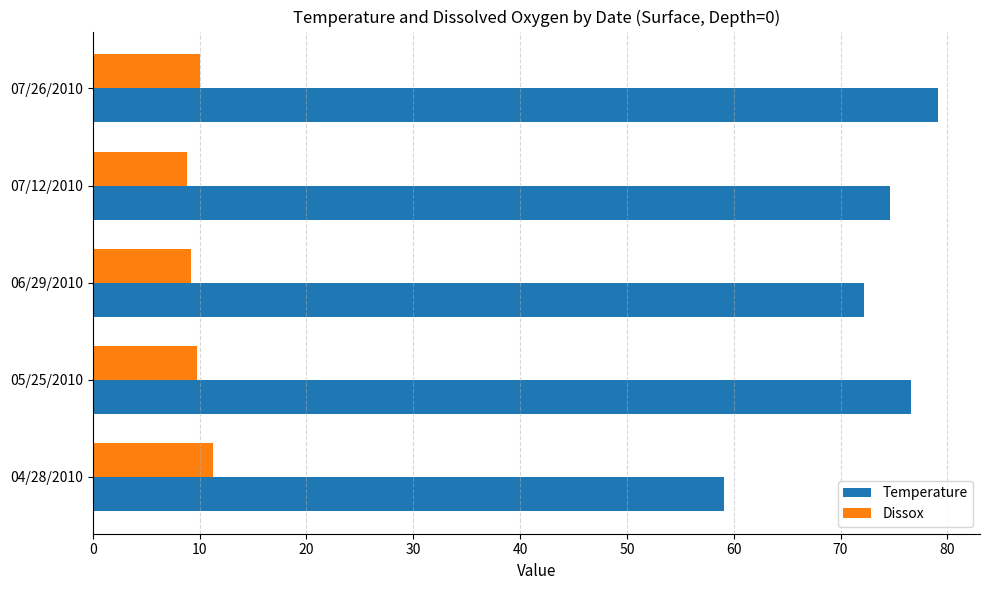

At which category is the sum across all series the highest?

07/26/2010